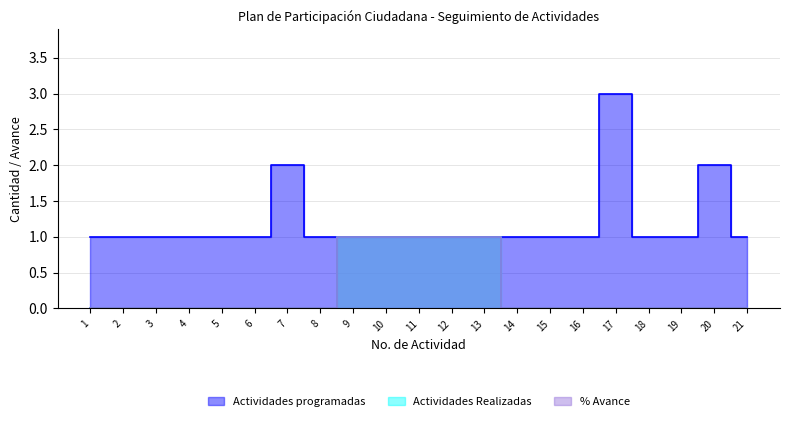

The Actividades programadas series shows 0 at 3. True or false?

False